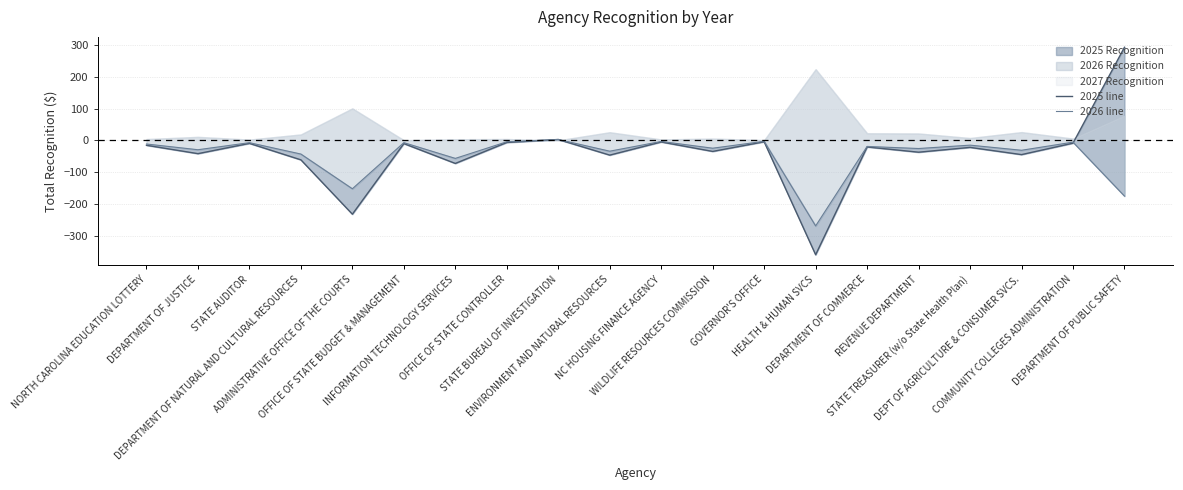

Which has a higher value, STATE AUDITOR or INFORMATION TECHNOLOGY SERVICES?

STATE AUDITOR